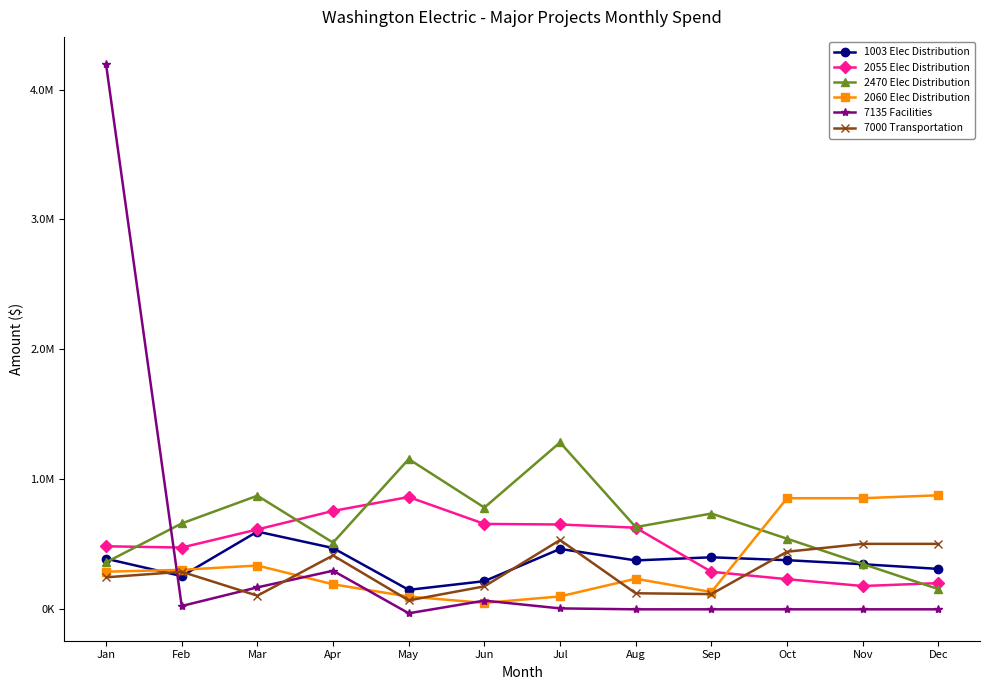

Is this an area chart (filled region under the line)?

No